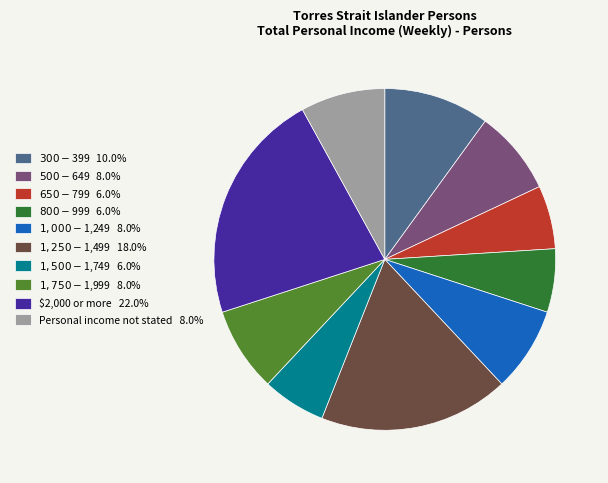

Is there any slice that represents more than half of the pie?

No